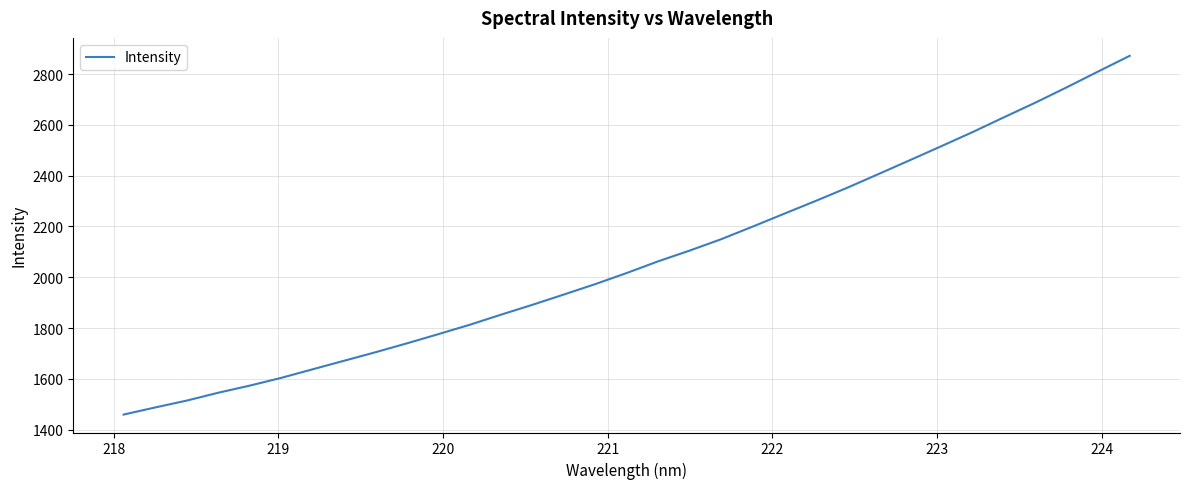

What is the minimum value shown in the chart?

1459.1